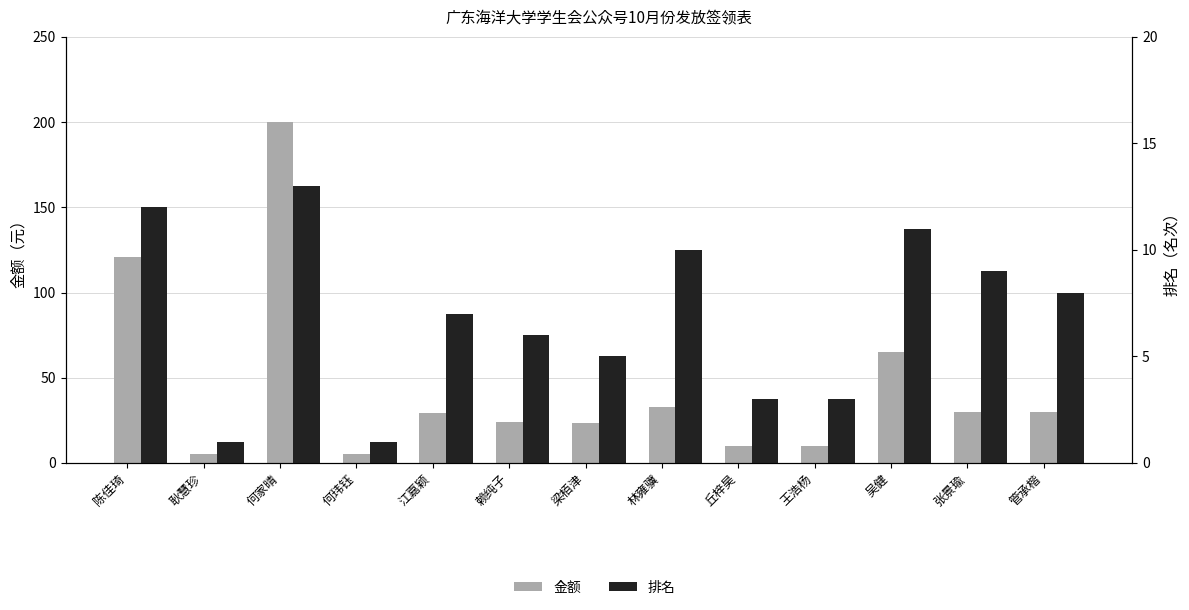

What is the difference between the maximum and minimum values in the 排名 series?

12.0